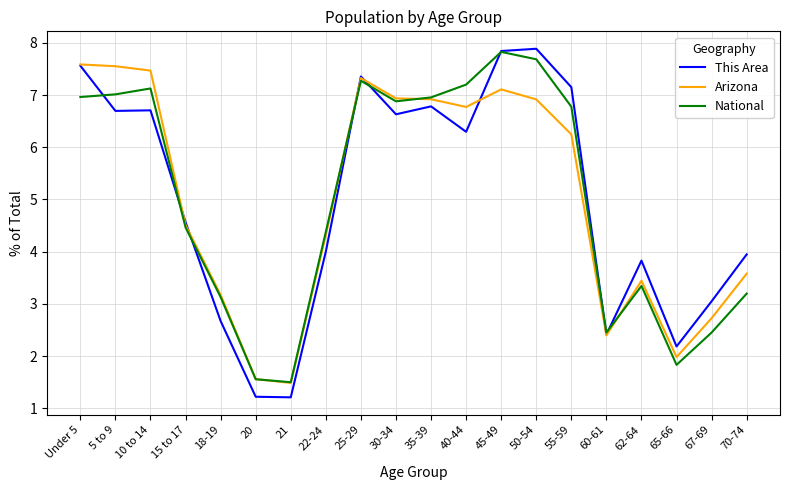

How many values in the This Area series are below 6?

10